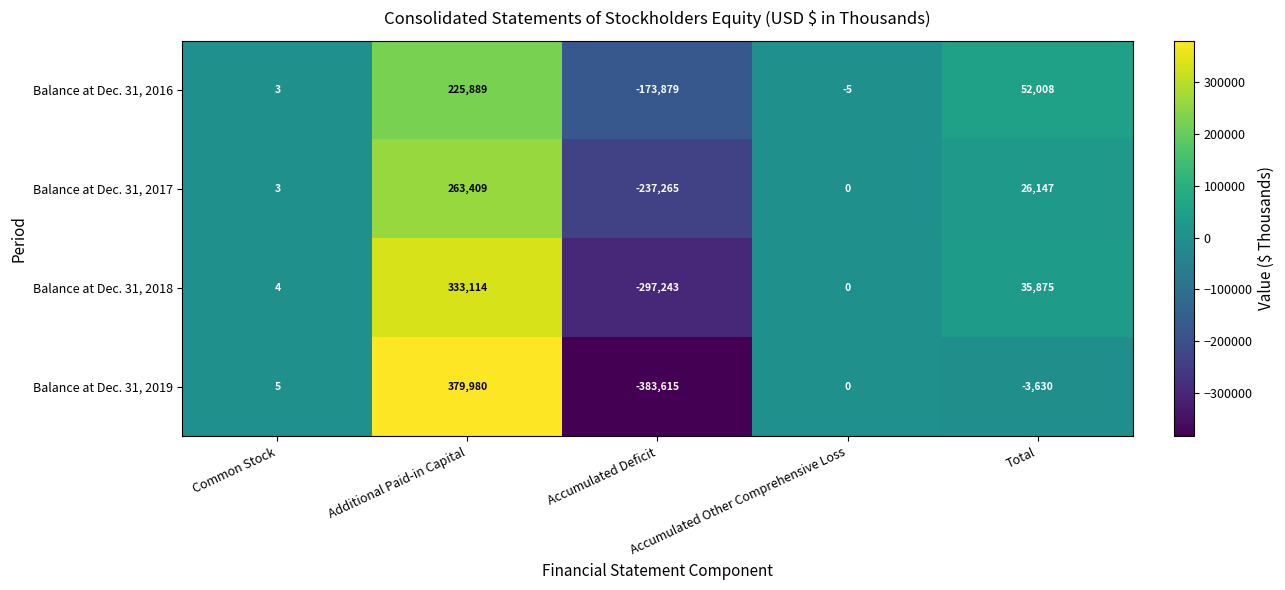

List the series in order of their overall mean, lowest first.

Balance at Dec. 31, 2019, Balance at Dec. 31, 2017, Balance at Dec. 31, 2018, Balance at Dec. 31, 2016